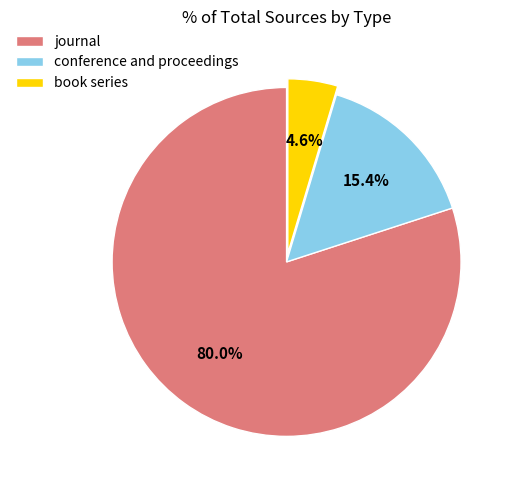

Is the sum of conference and proceedings and journal greater than half?

Yes